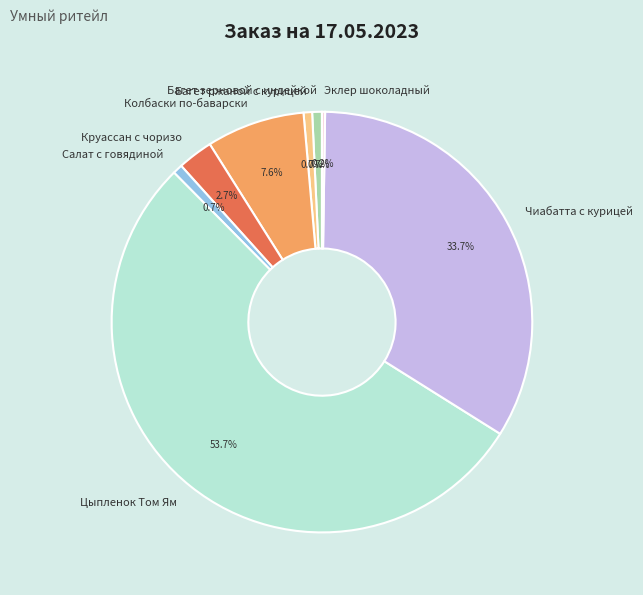

Is the sum of Салат с говядиной and Цыпленок Том Ям greater than half?

Yes